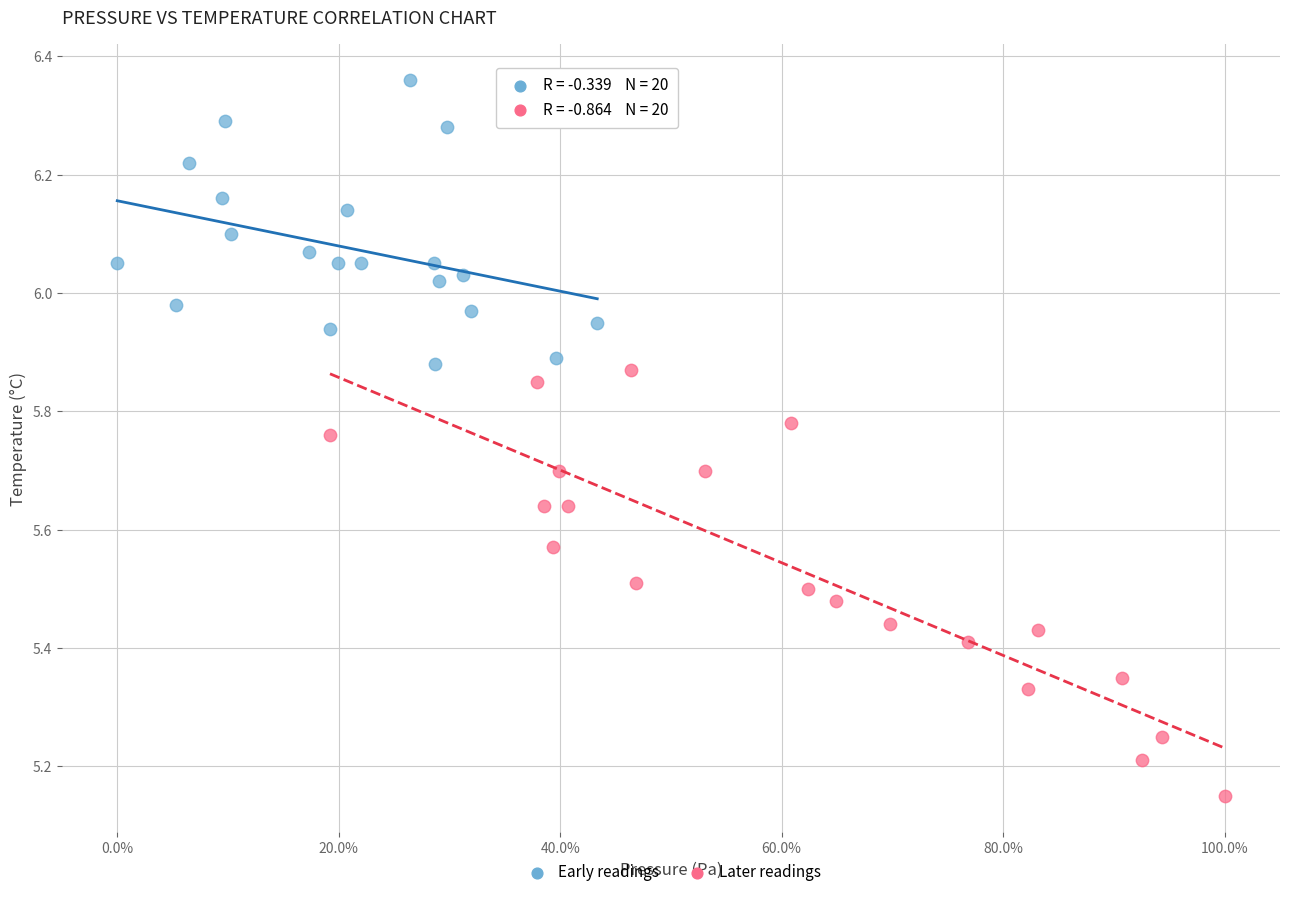

Which series contains the highest Y value?

Early readings